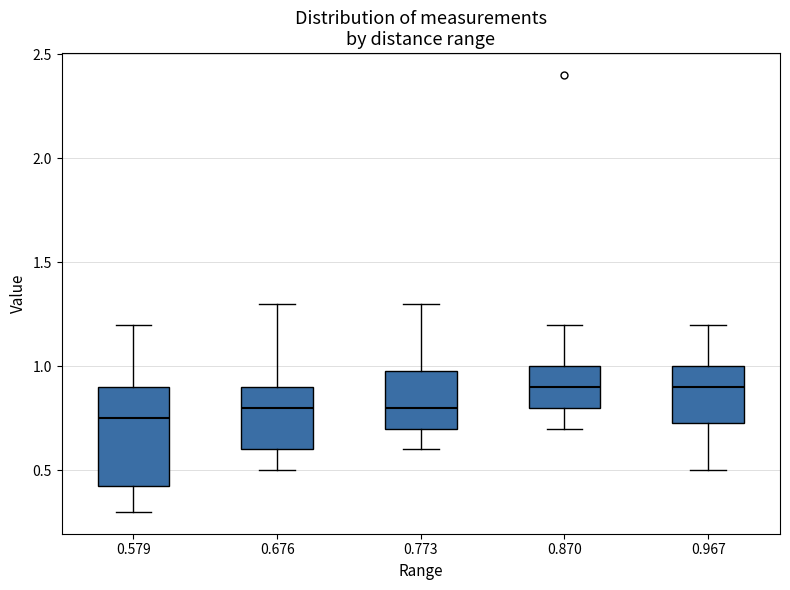

Reading left to right, transcribe this box plot: for each box, give where its median line is, the range the box spans, and where its two whiskers end, as read against the y-axis. The values are not printed on the chart, so give them approximately, as read against the axis.

0.579: median 0.75, box 0.45 to 0.90, whiskers 0.30 to 1.20
0.676: median 0.80, box 0.60 to 0.90, whiskers 0.50 to 1.30
0.773: median 0.80, box 0.70 to 1.00, whiskers 0.60 to 1.30
0.870: median 0.90, box 0.80 to 1.00, whiskers 0.70 to 1.20
0.967: median 0.90, box 0.75 to 1.00, whiskers 0.50 to 1.20